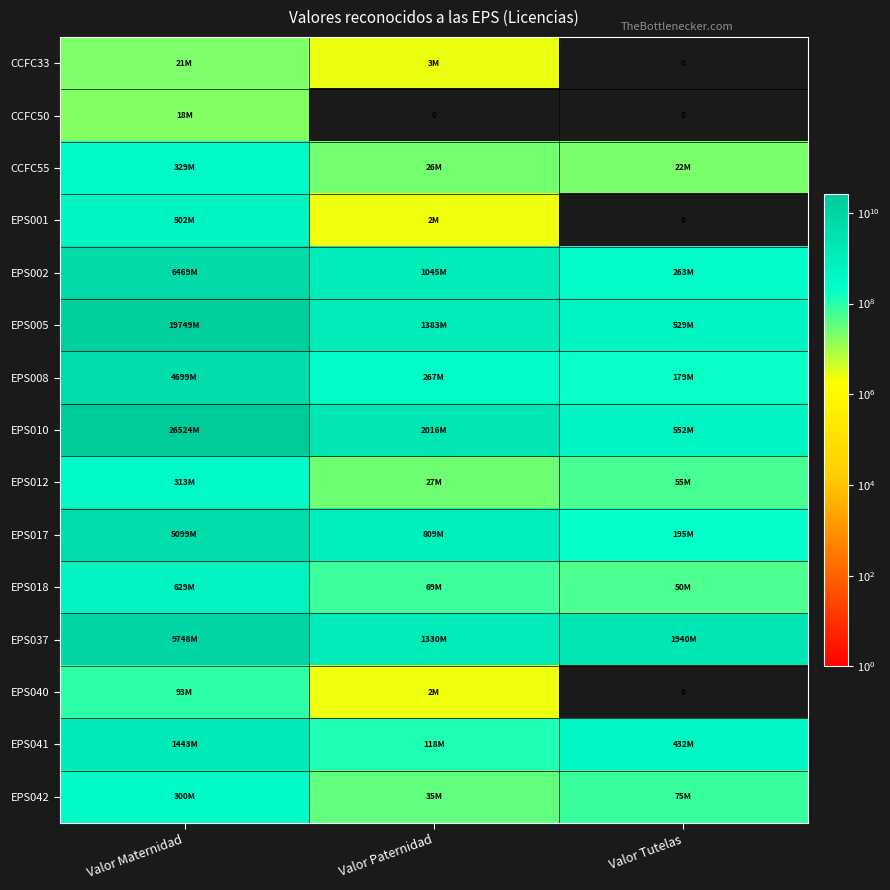

Is the value of EPS010 at Valor Paternidad greater than the value of CCFC50 at Valor Paternidad?

Yes